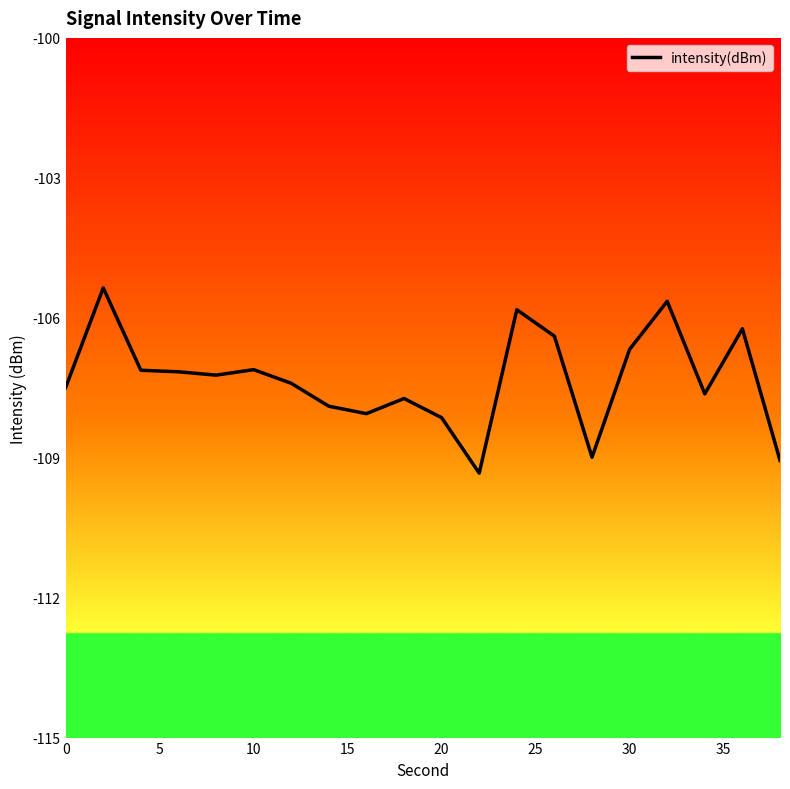

Does the chart display data point markers on the line(s)?

No